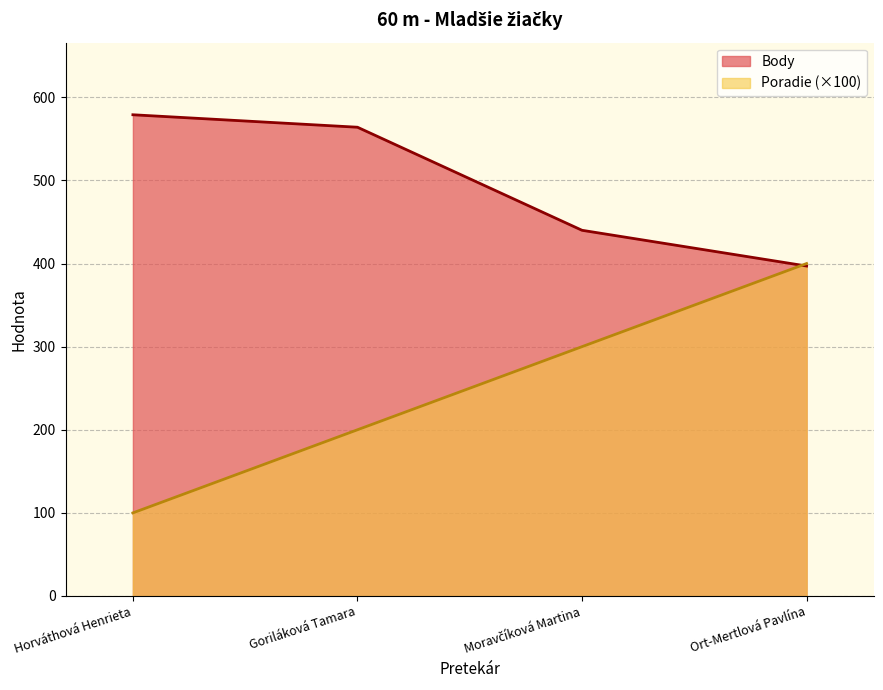

What position from the left is Horváthová Henrieta?

1